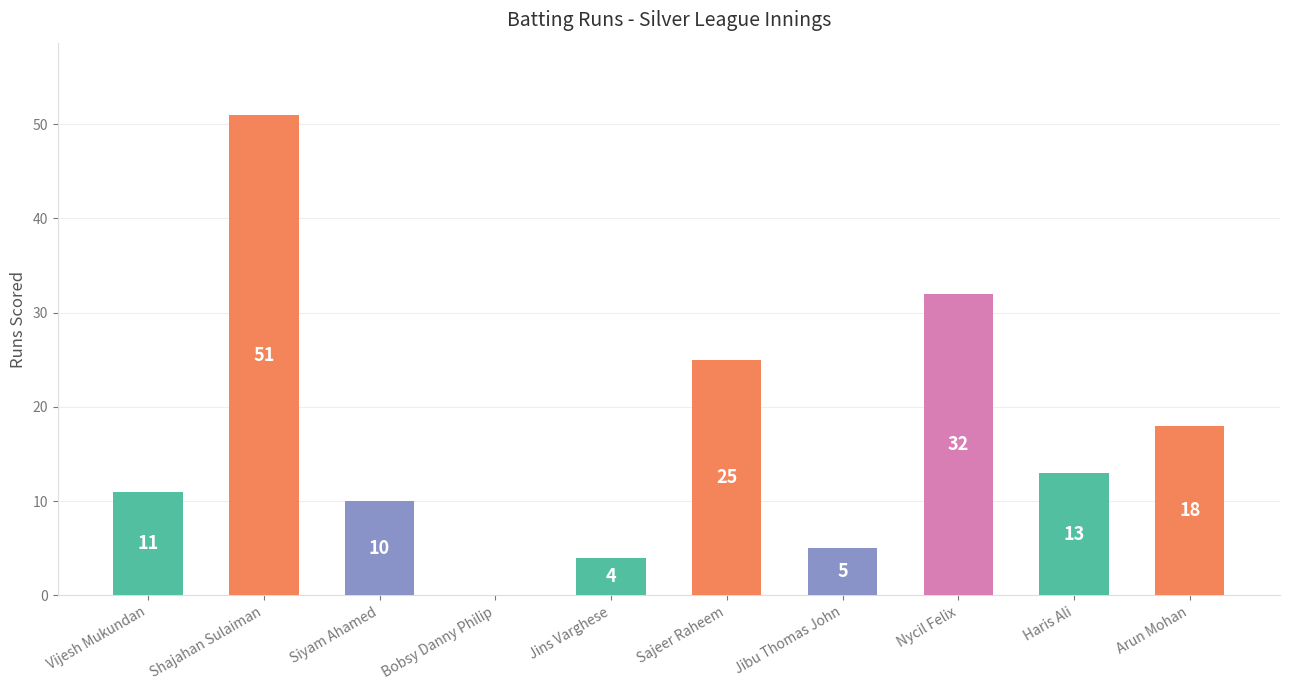

Where does the data first go above 13?

Shajahan Sulaiman